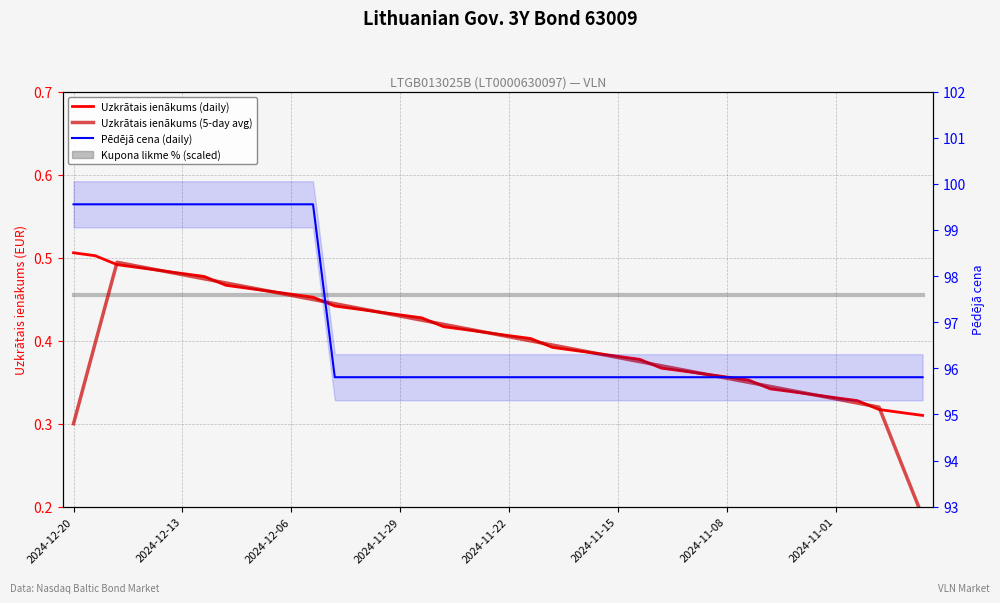

The value of Uzkrātais ienākums (daily) at 9 is 0.7. True or false?

False